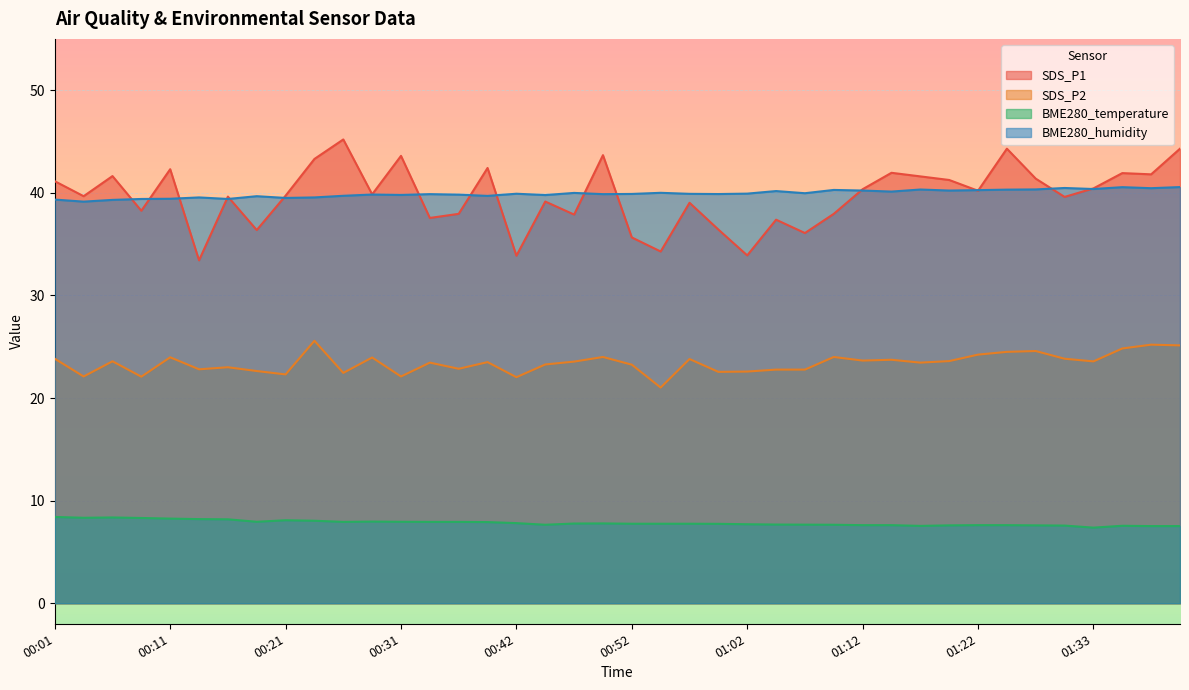

What is the value of the SDS_P2 point at the 38th from the left?

24.8